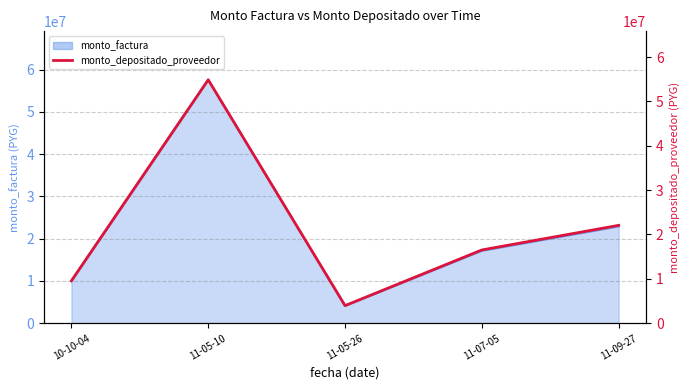

What is the difference between the second highest and second lowest values?

12498401